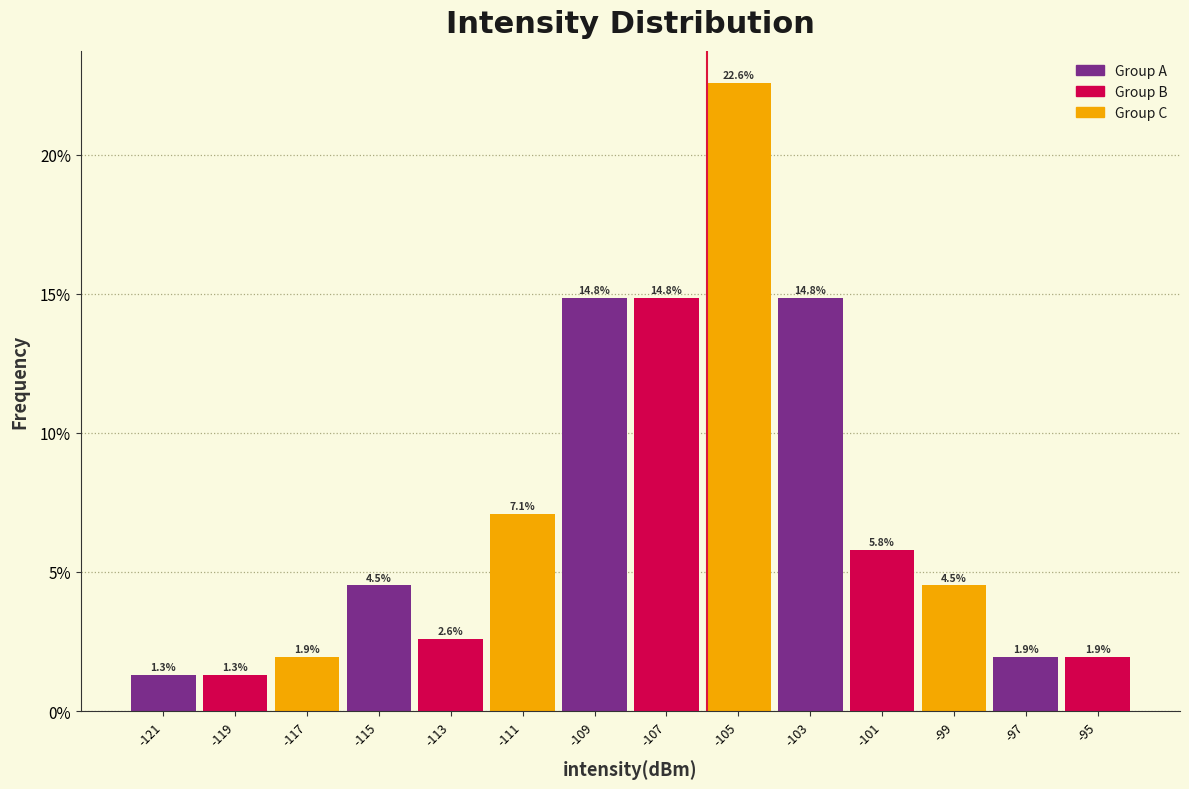

Which range on the x-axis has the tallest bar?

-106 to -104